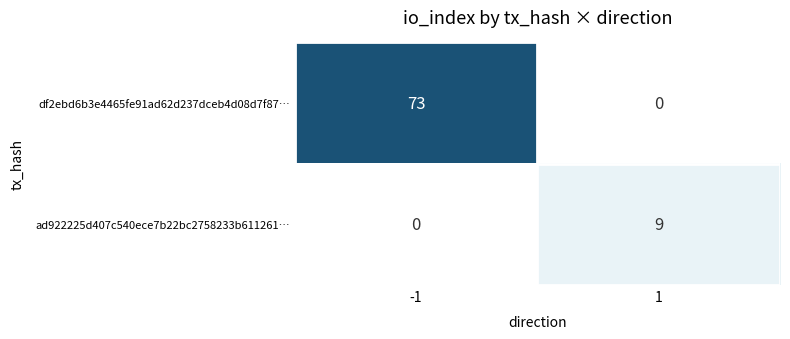

How many positive values does the ad922225d407c540ece7b22bc2758233b611261… series have?

1